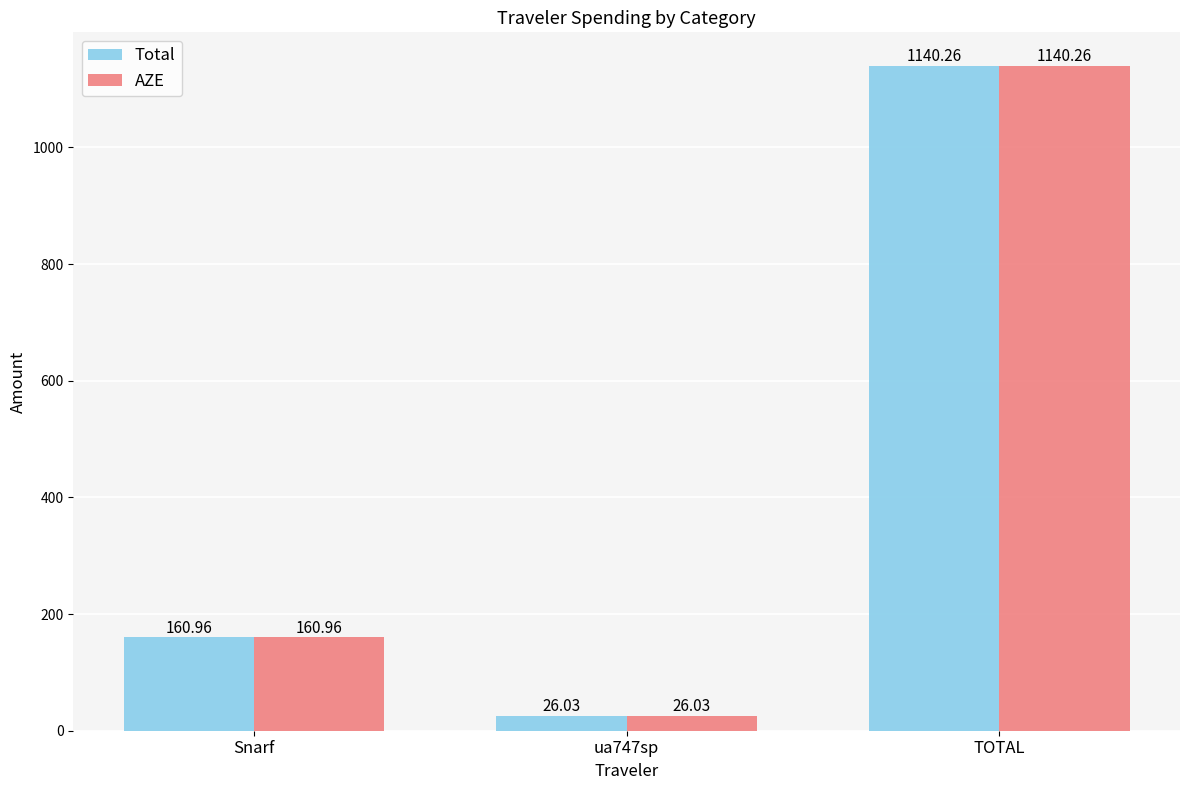

What is the label of the 3rd bar from the right?

Snarf